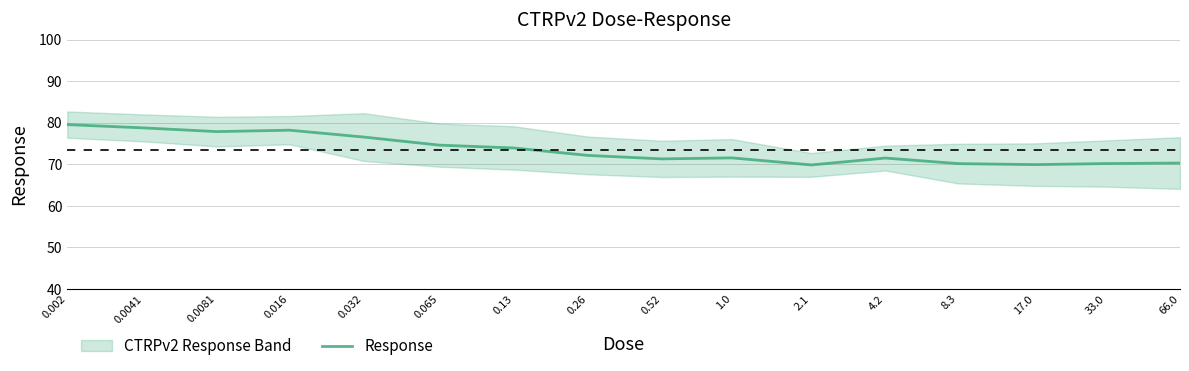

What is the change in value from 0.002 to 33.0?

-9.4